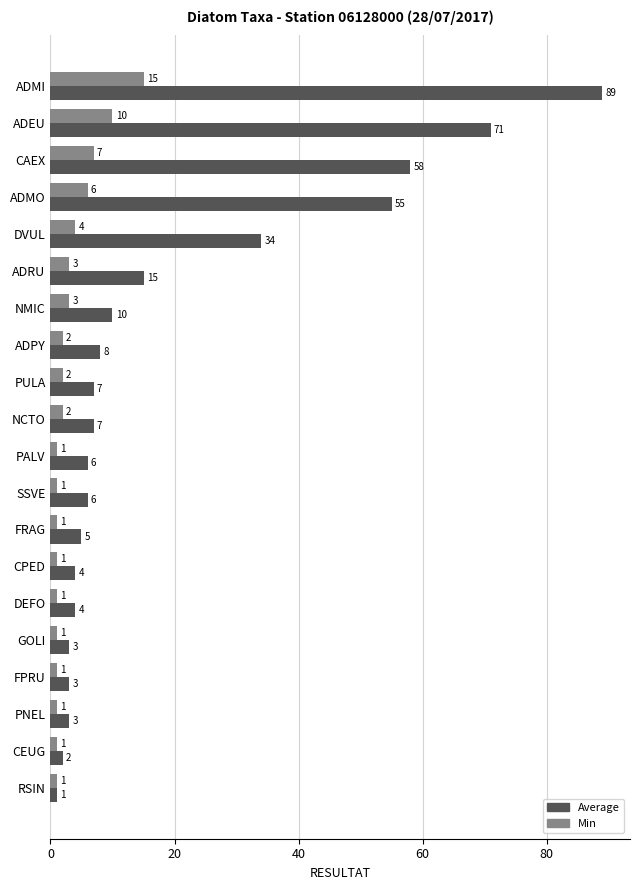

What is the spread (max minus min) of values at PALV?

5